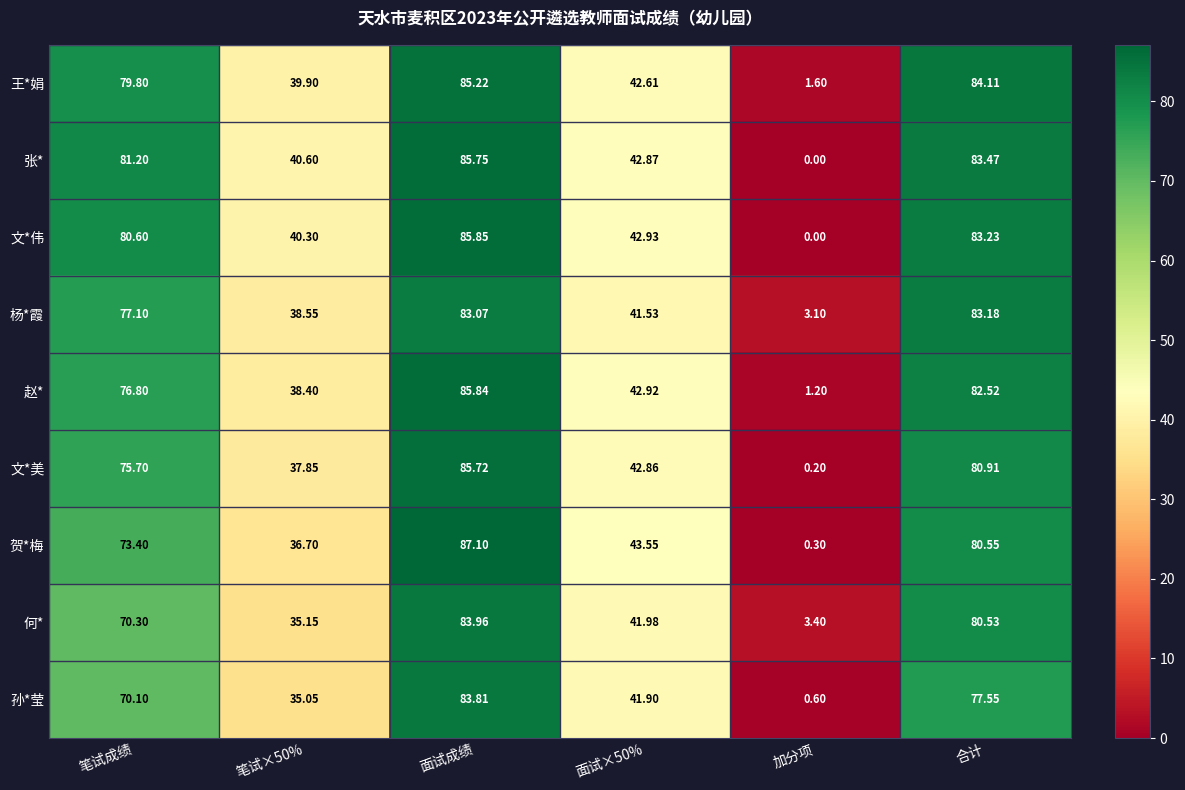

At which category is the sum across all series the highest?

面试成绩